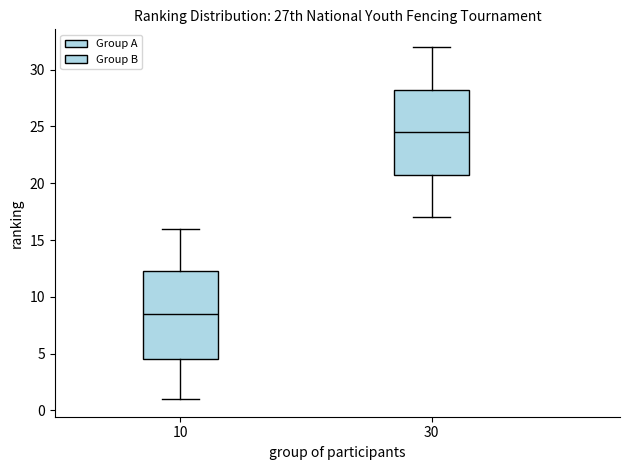

Where is the lower edge of the box at x = 30 on the y-axis? The values are not printed on the chart, so give them approximately, as read against the axis.

21.0